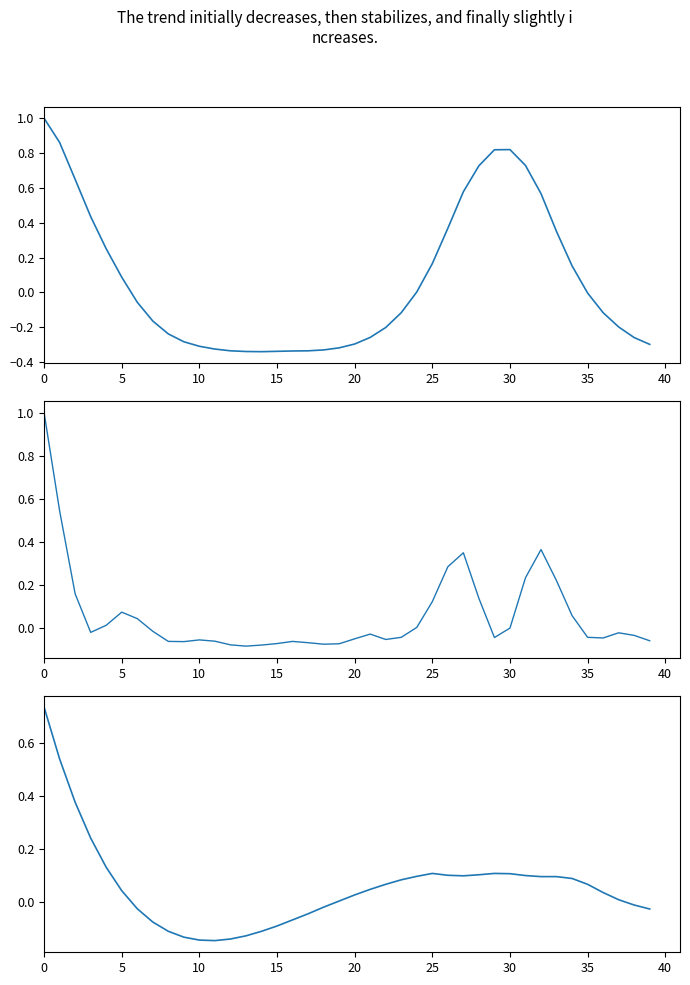

Which category has the lowest value in the acf_li series?

14